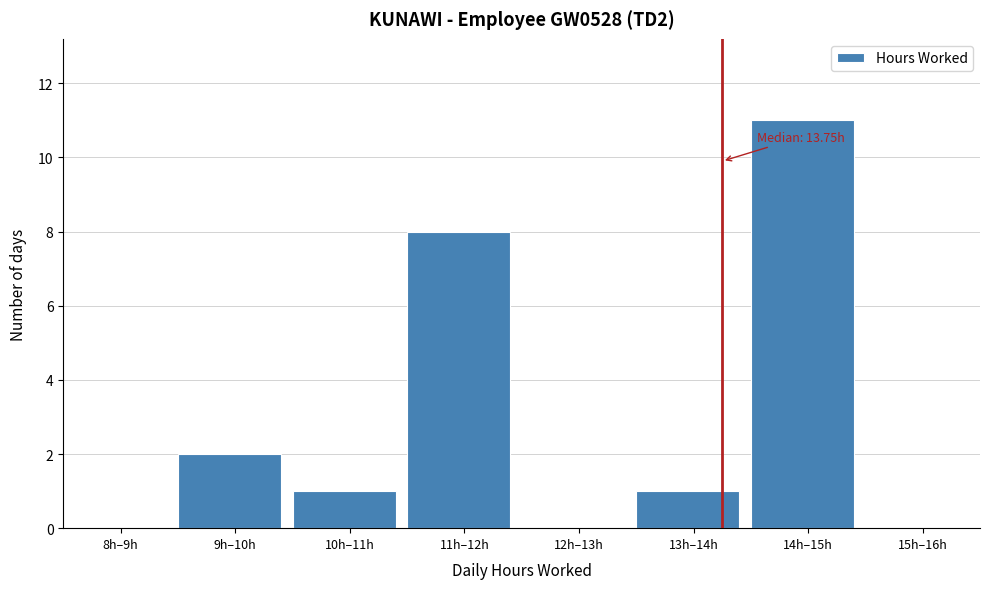

Reading left to right, what are all the values shown in this chart?

8h–9h=0	9h–10h=2	10h–11h=1	11h–12h=8	12h–13h=0	13h–14h=1	14h–15h=11	15h–16h=0